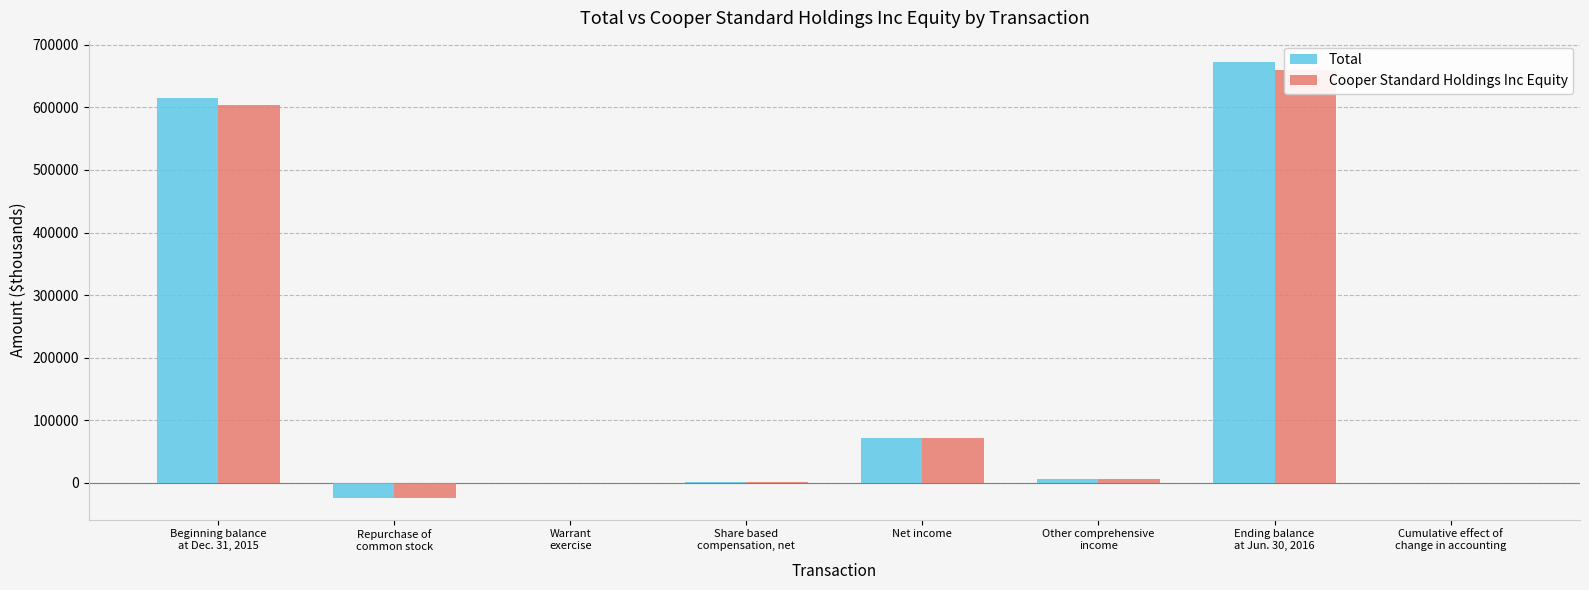

Which series has the largest total across all categories?

Total